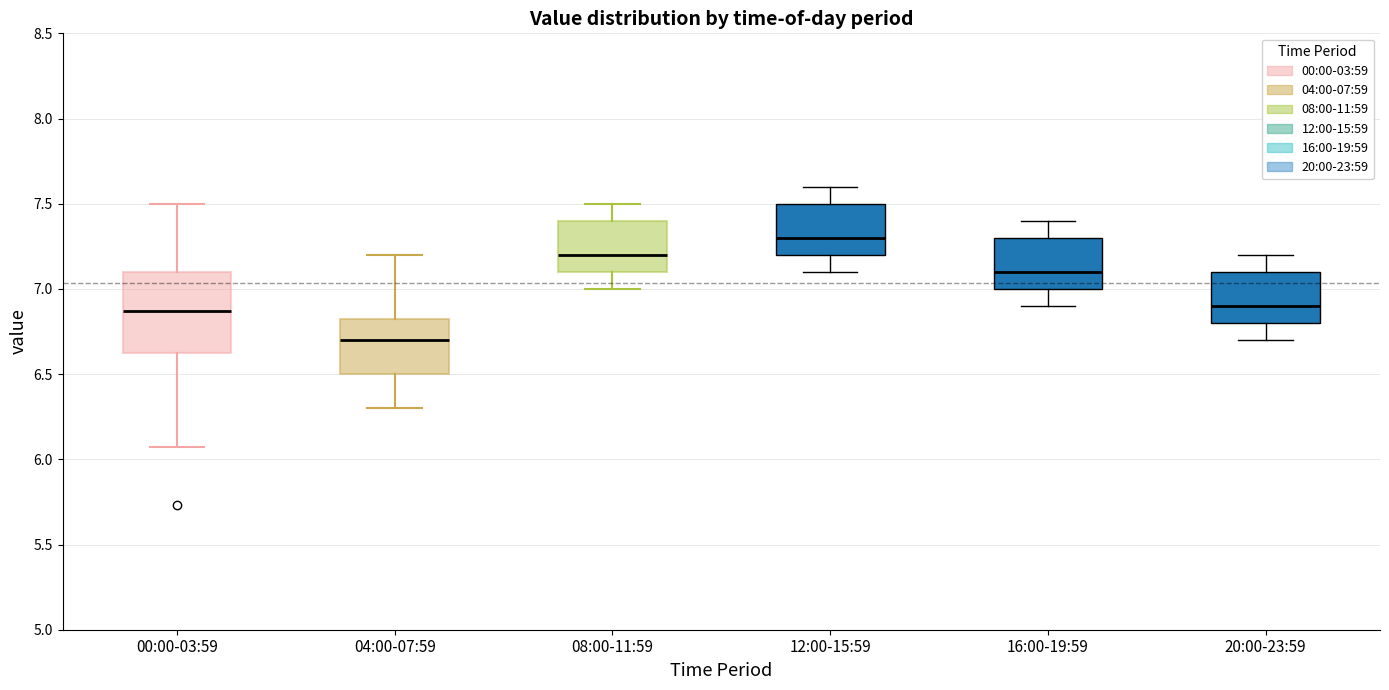

Which box has the highest median line?

12:00-15:59